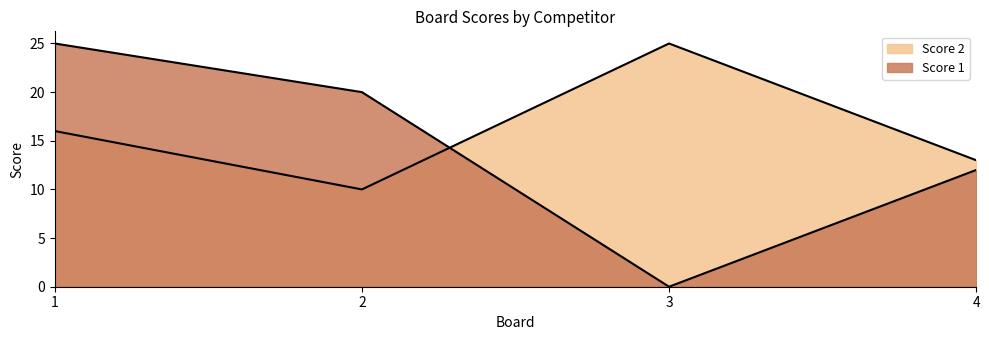

What is the value of the Score 2 point at the 4th from the left?

13